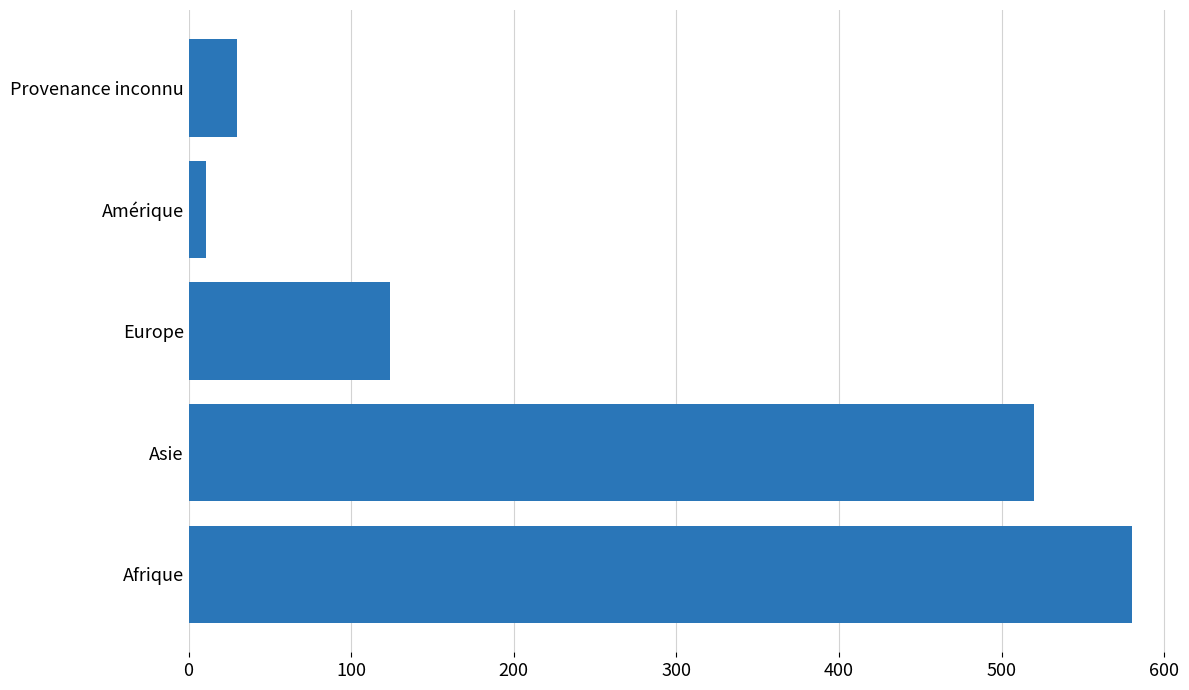

Rank the categories by value from lowest to highest.

Amérique, Provenance inconnu, Europe, Asie, Afrique